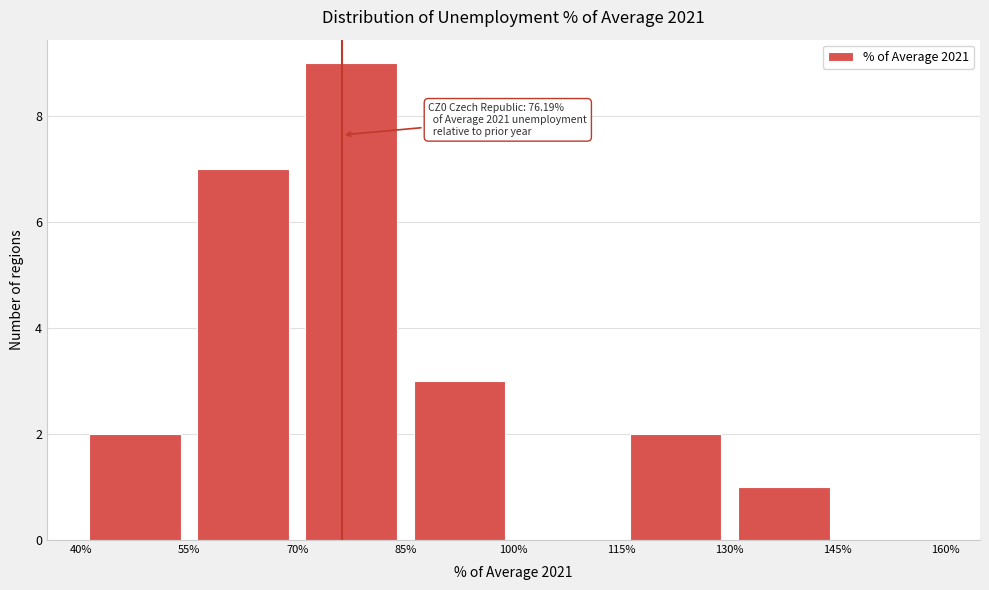

Which range on the x-axis has the tallest bar?

70% to 85%